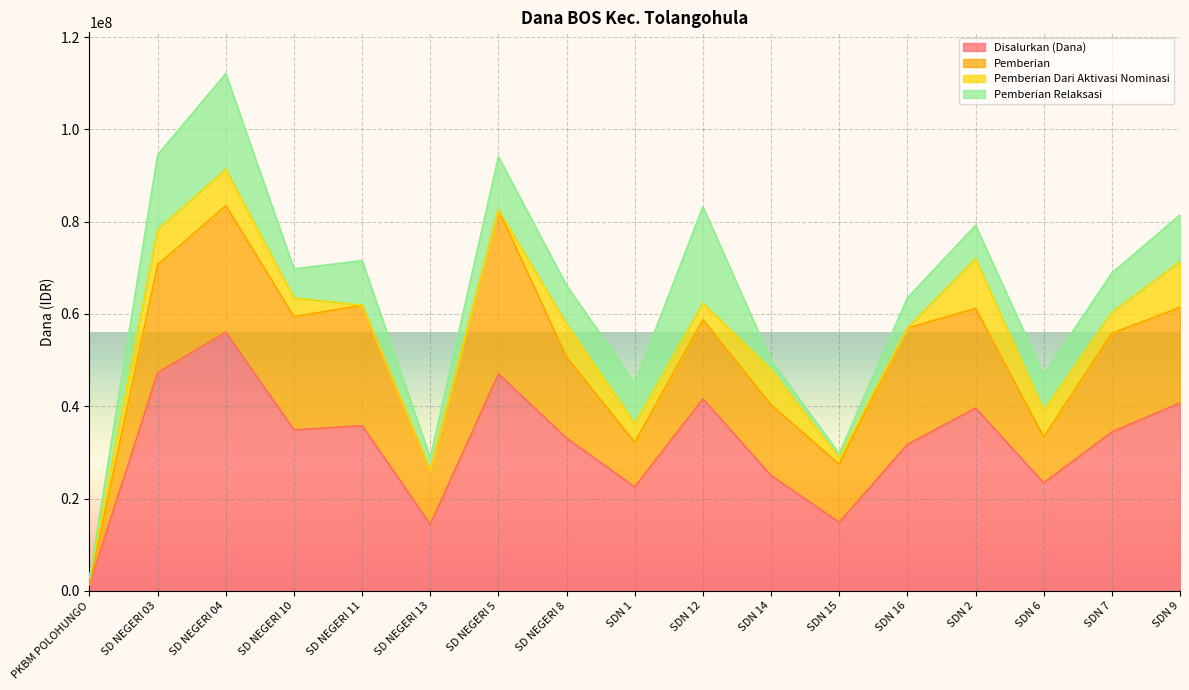

What is the average value of the Pemberian series?

18807353